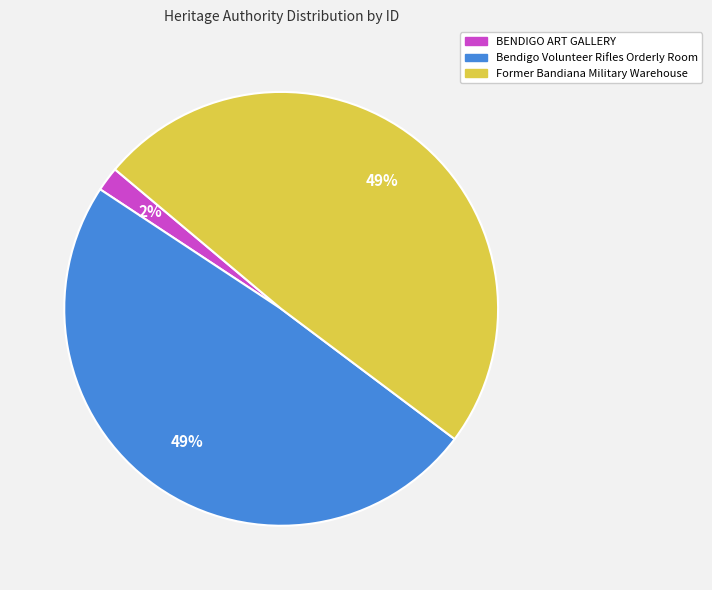

Which category has the smallest portion of the pie?

BENDIGO ART GALLERY